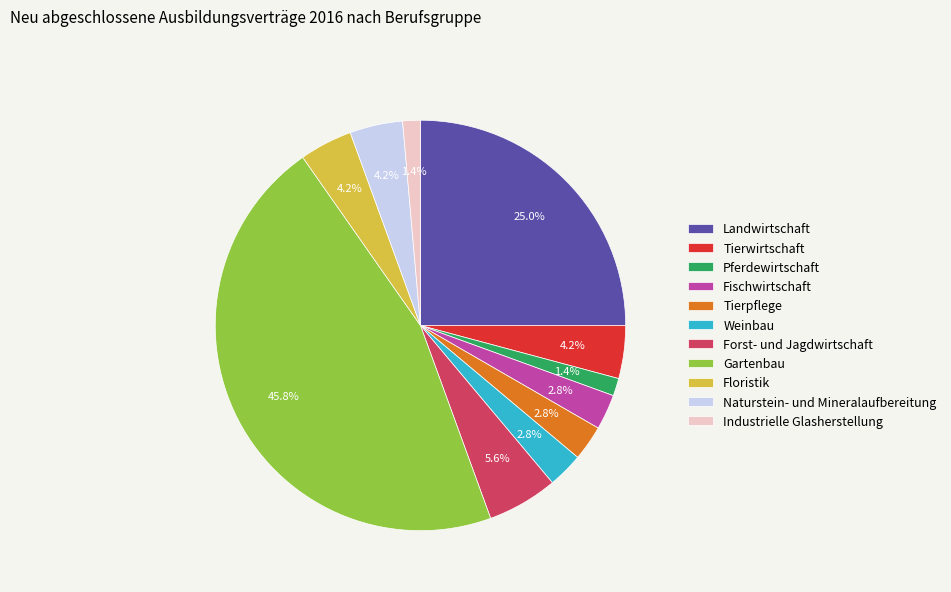

To the nearest percent, what is the combined percentage of Tierwirtschaft and Floristik?

8%